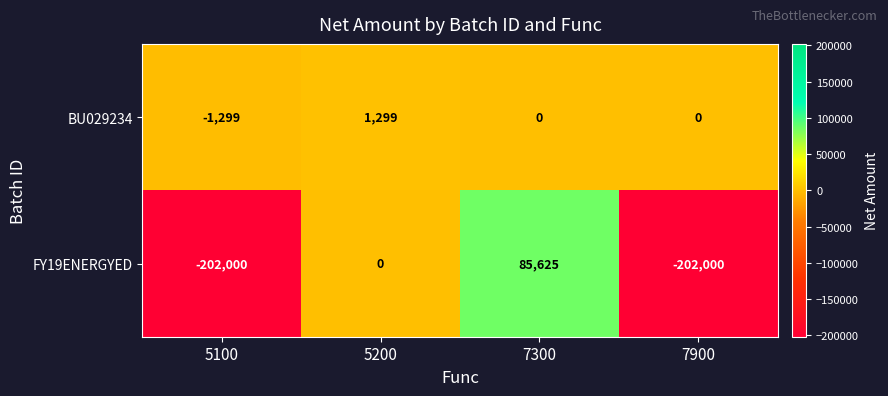

What is the minimum value shown in the chart?

-202000